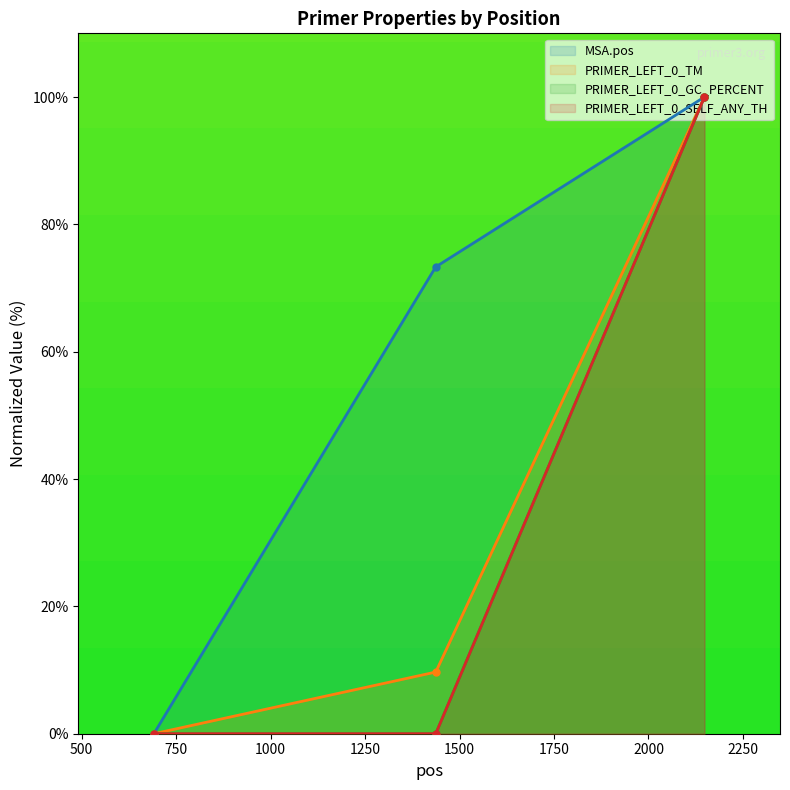

What are all the series names shown in the legend?

MSA.pos, PRIMER_LEFT_0_TM, PRIMER_LEFT_0_GC_PERCENT, PRIMER_LEFT_0_SELF_ANY_TH